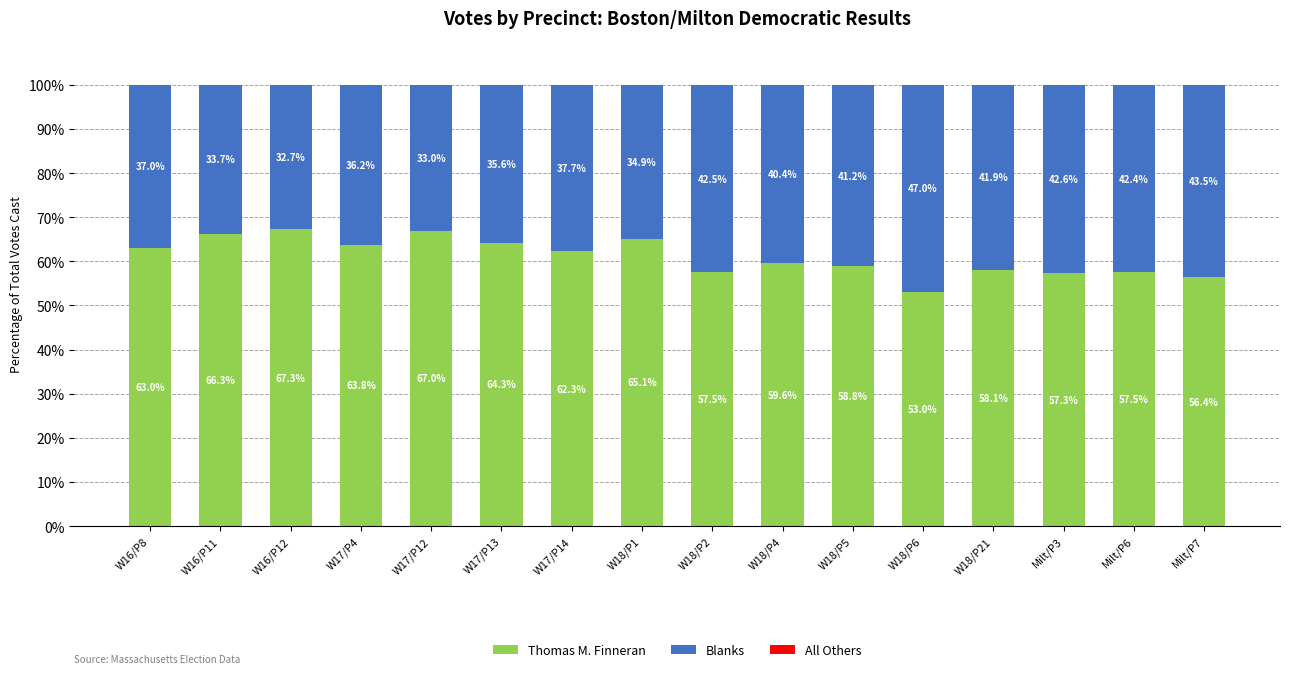

What is the approximate value of Thomas M. Finneran at W18/P5?

58.8